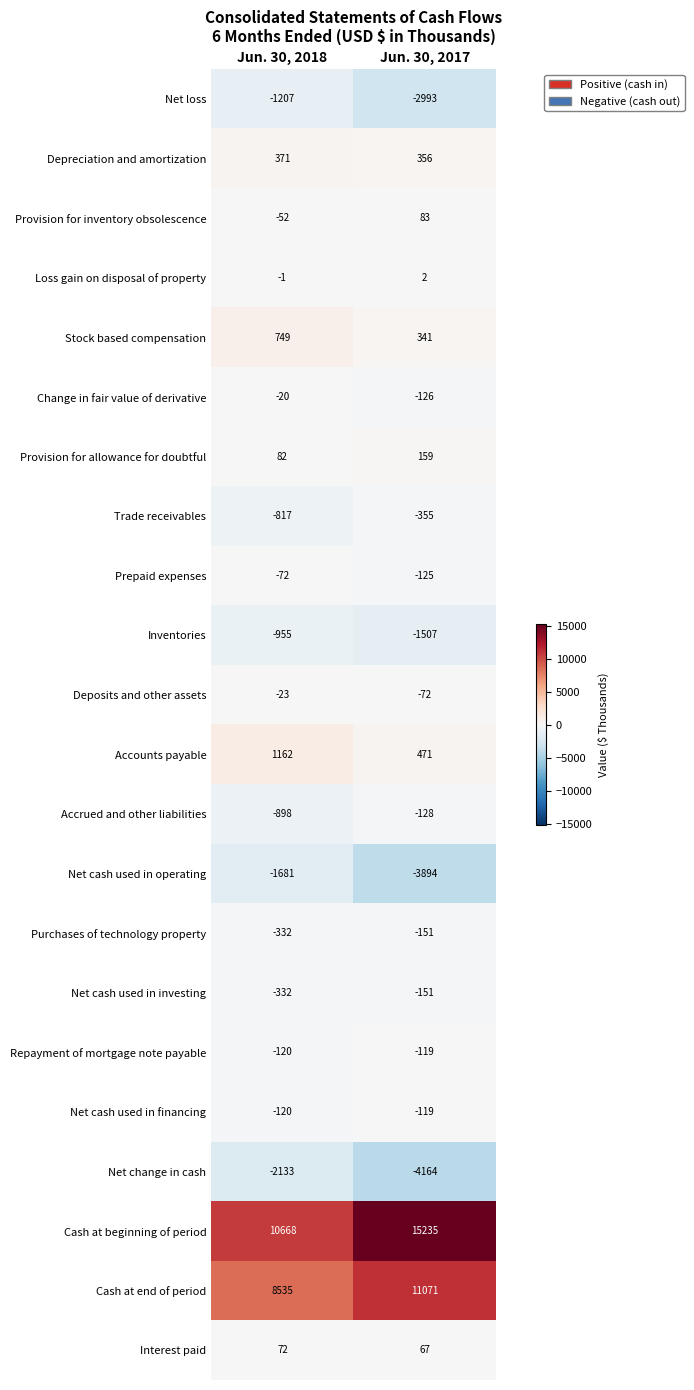

Which series has the largest total across all categories?

Cash at beginning of period